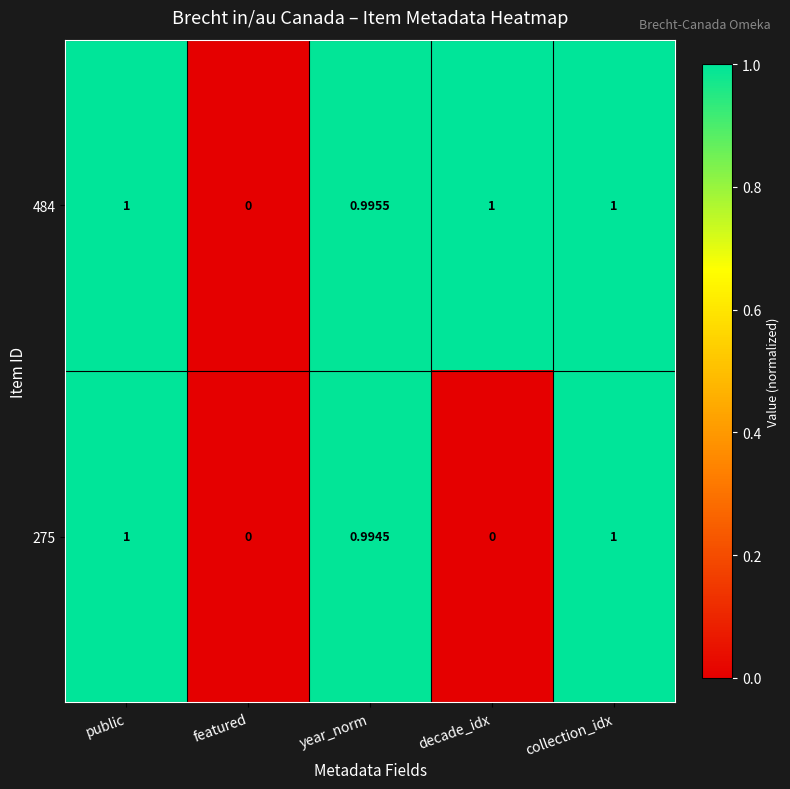

Is the value of 484 at year_norm greater than the value of 275 at year_norm?

Yes